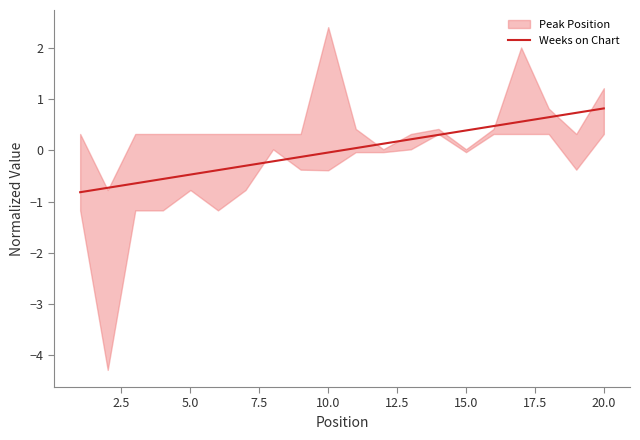

What is the highest value of the Weeks on Chart series?

0.8